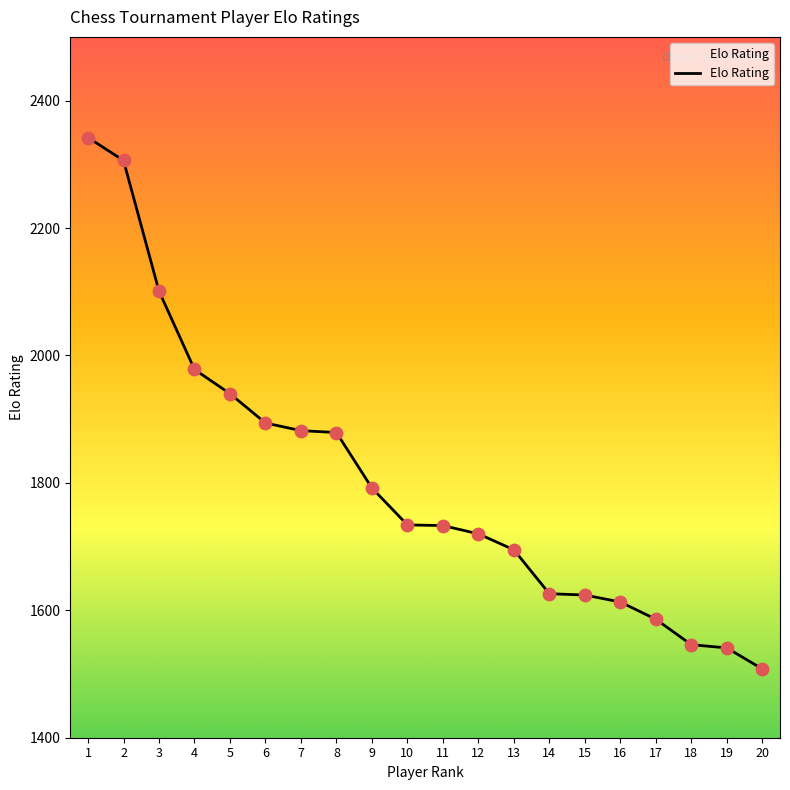

Which has a higher value, 4 or 14?

4